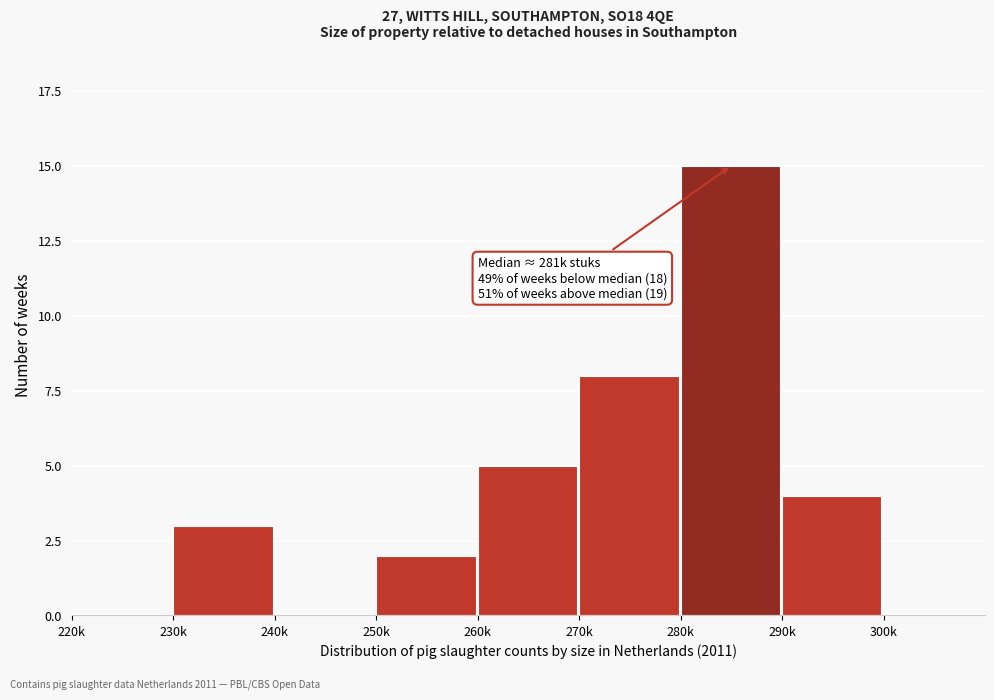

Where is the data nearest to the value 7?

270k